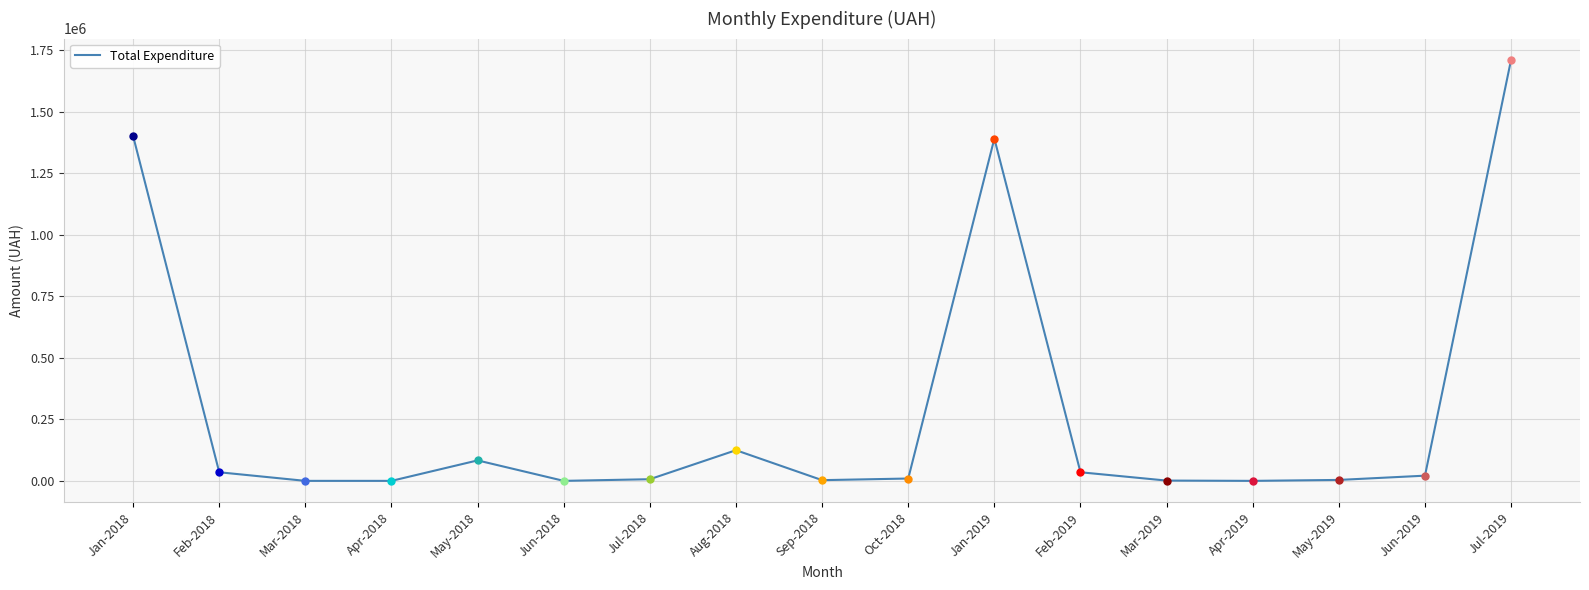

Where is the data nearest to the value 856374?

Jan-2019